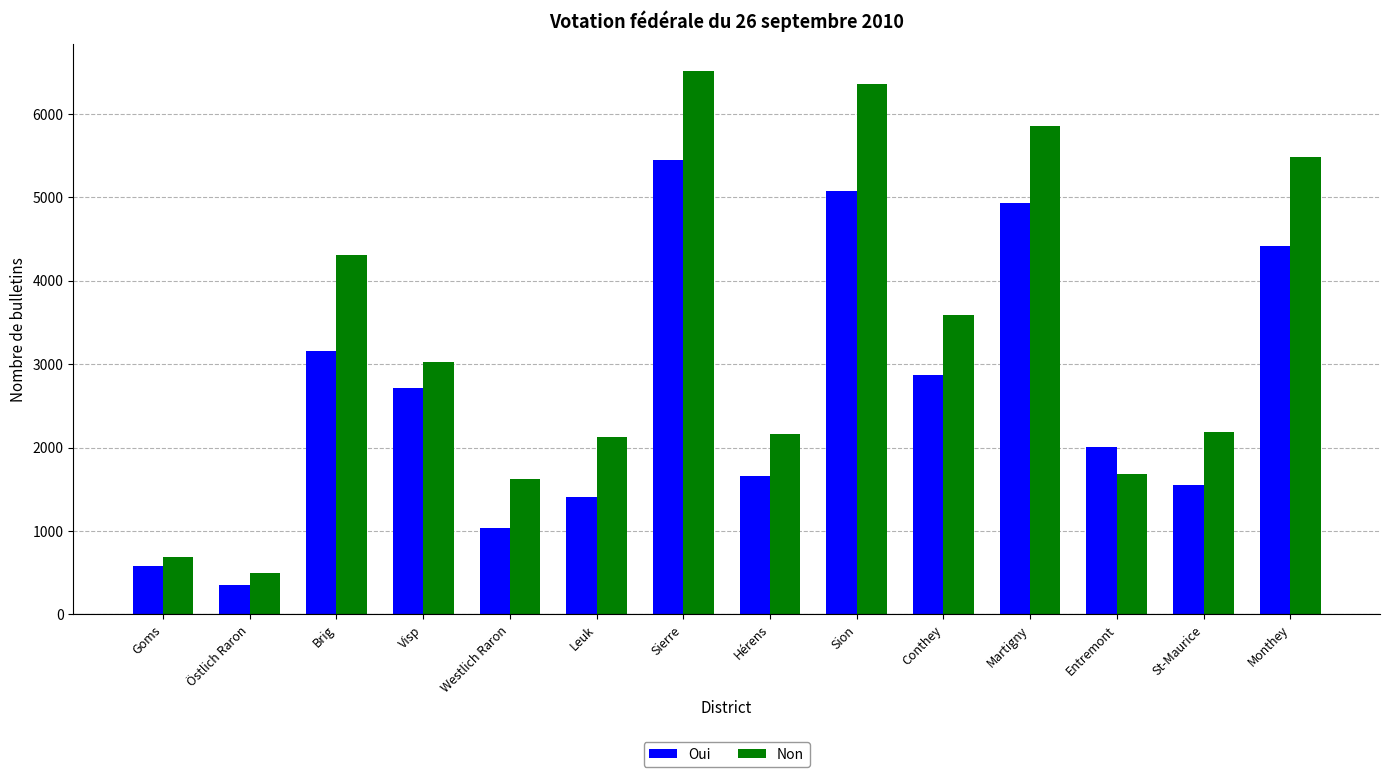

What is the average value of the Oui series?

2657